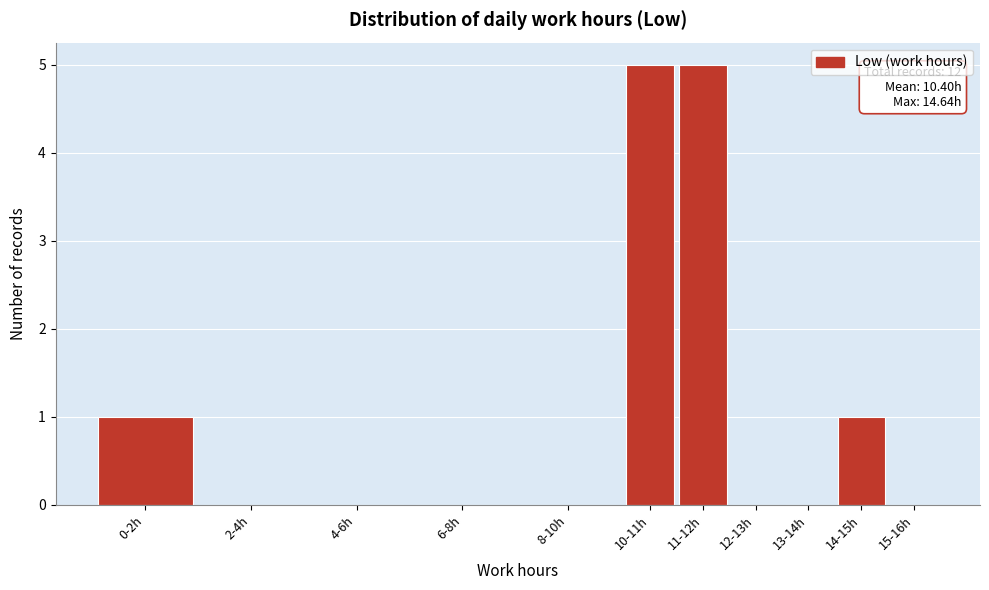

Reading right to left, list all the values displayed in this chart.

15-16h=0	14-15h=1	13-14h=0	12-13h=0	11-12h=5	10-11h=5	8-10h=0	6-8h=0	4-6h=0	2-4h=0	0-2h=1